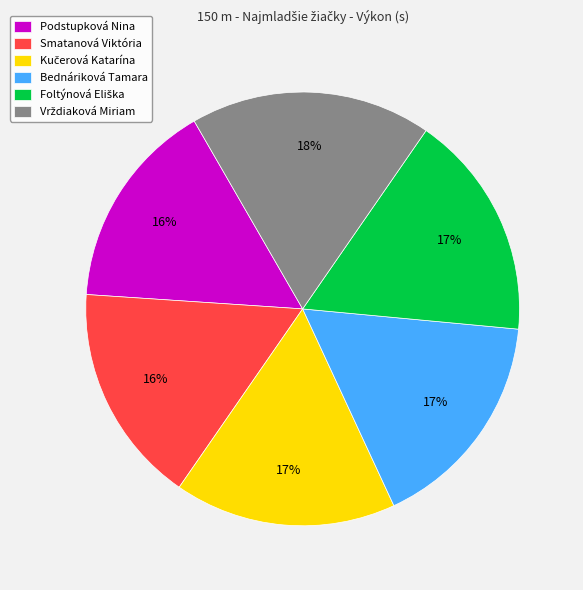

How many slices are in this pie chart?

6